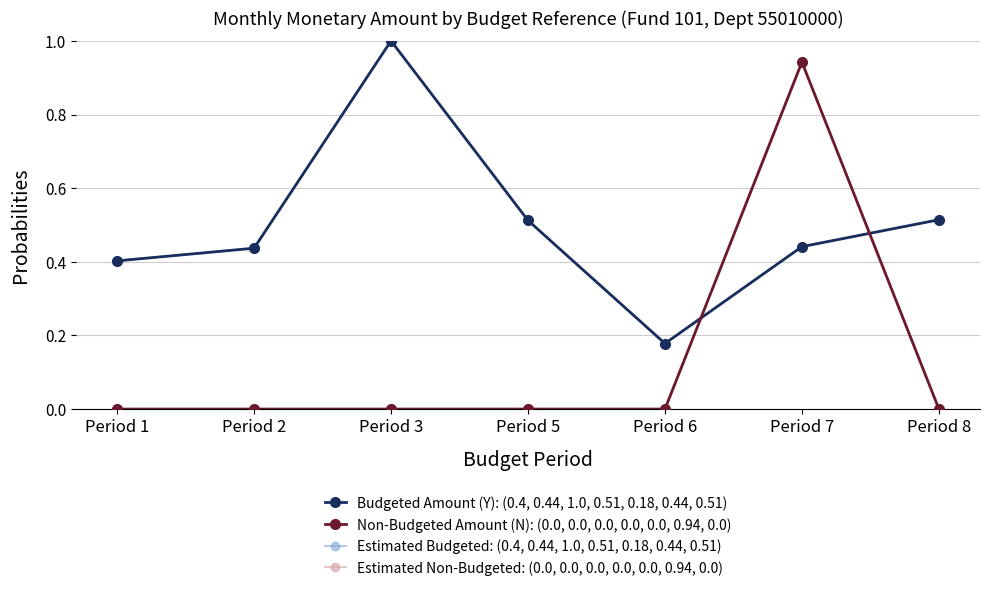

Is this an area chart (filled region under the line)?

No